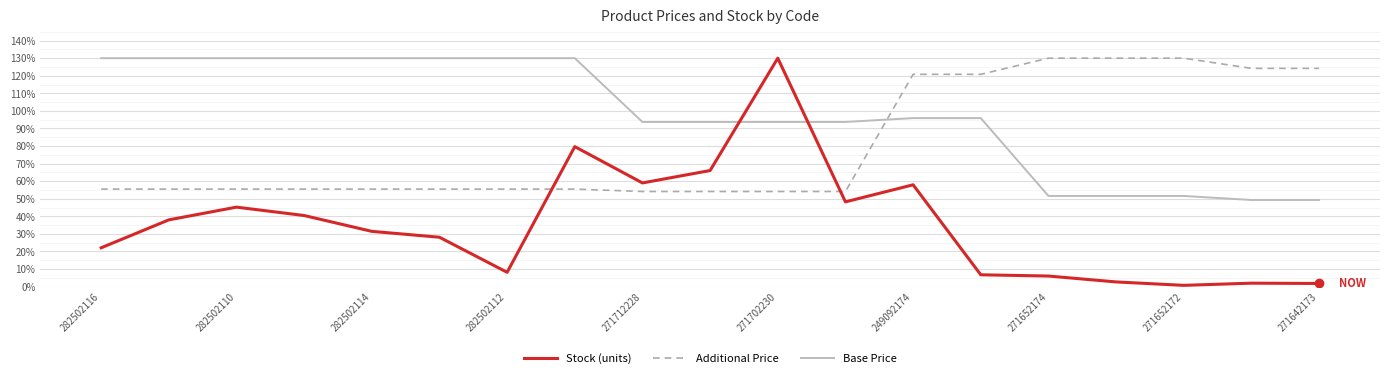

What is the difference between the maximum and minimum values in the Additional Price series?

75.9